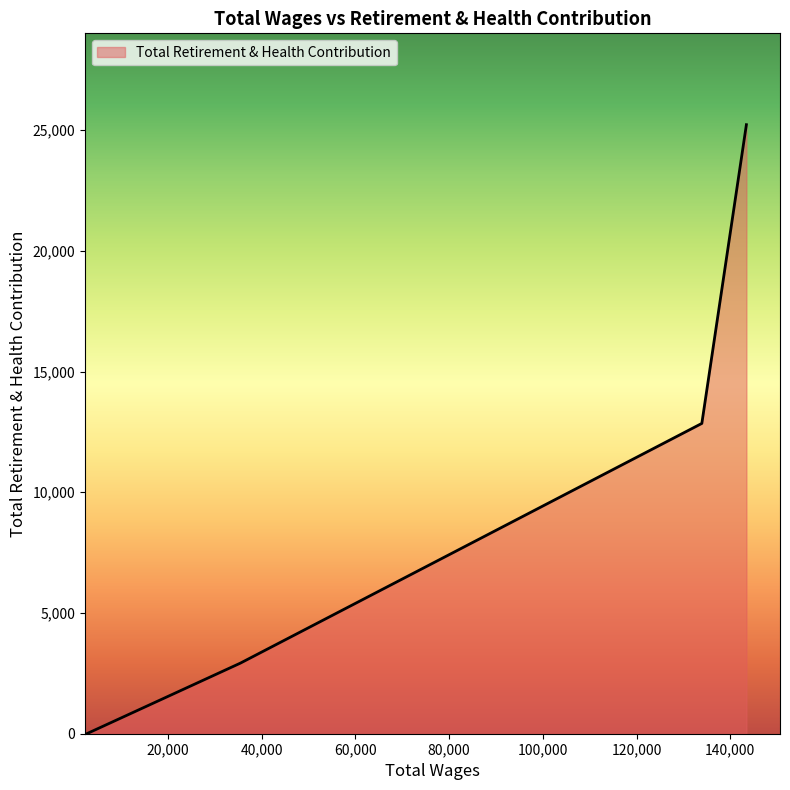

What is the greatest value displayed?

25225